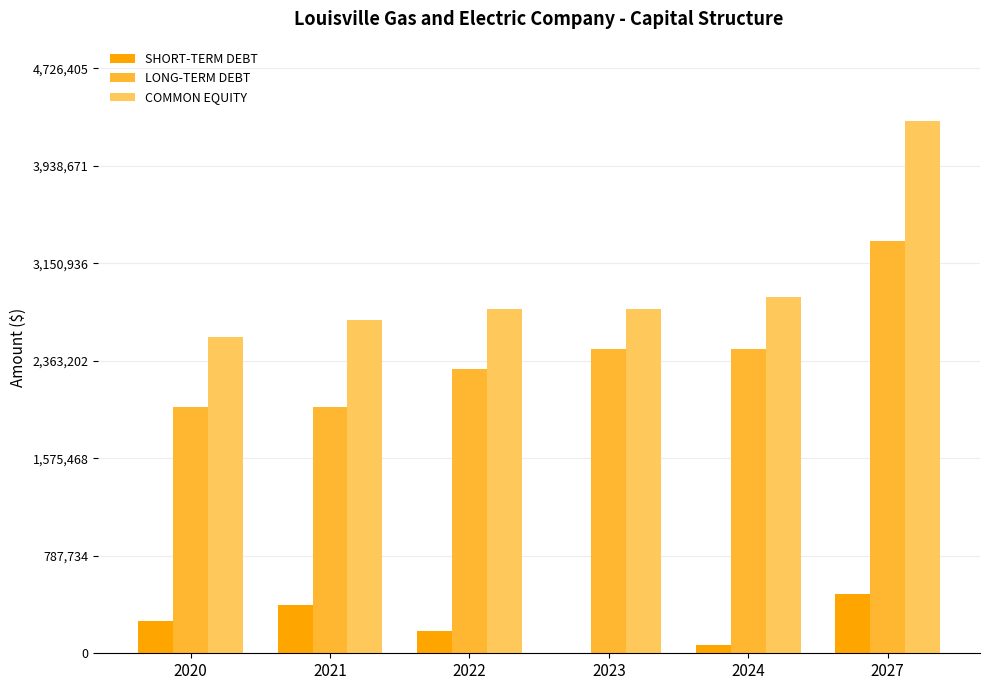

Which series has the largest total across all categories?

COMMON EQUITY